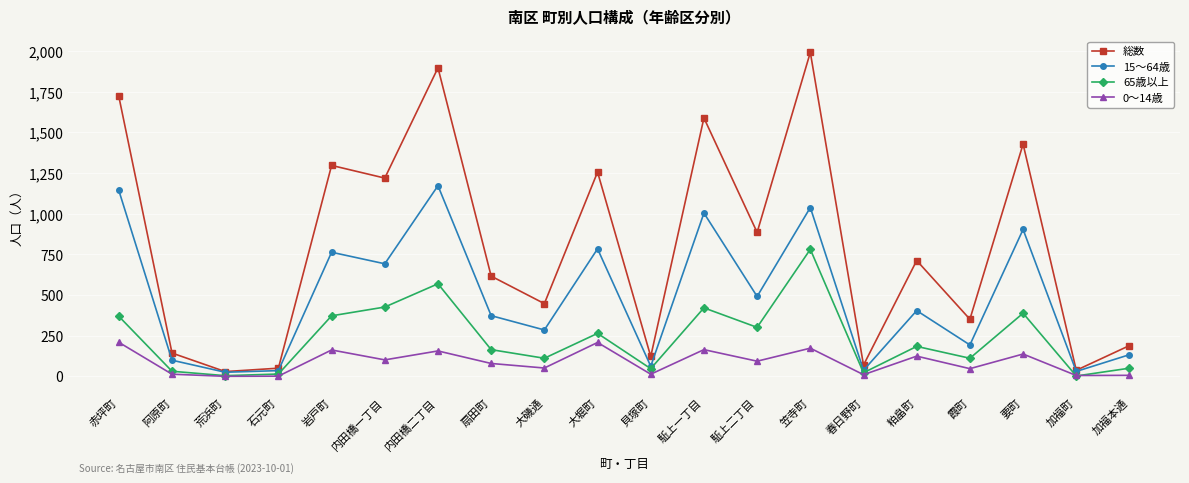

Does the chart have visible grid lines?

Yes